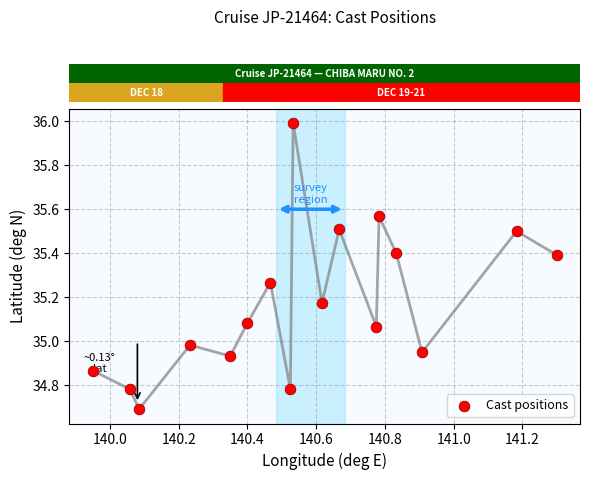

What is the range of Y values (max minus min)?

1.3